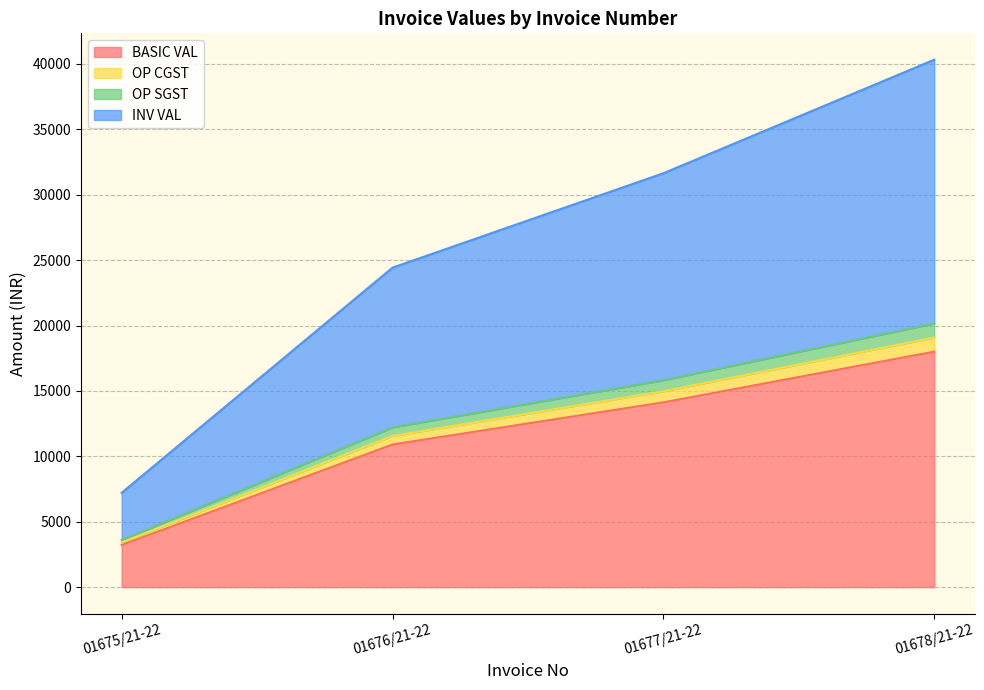

What are all the series names shown in the legend?

BASIC VAL, OP CGST, OP SGST, INV VAL